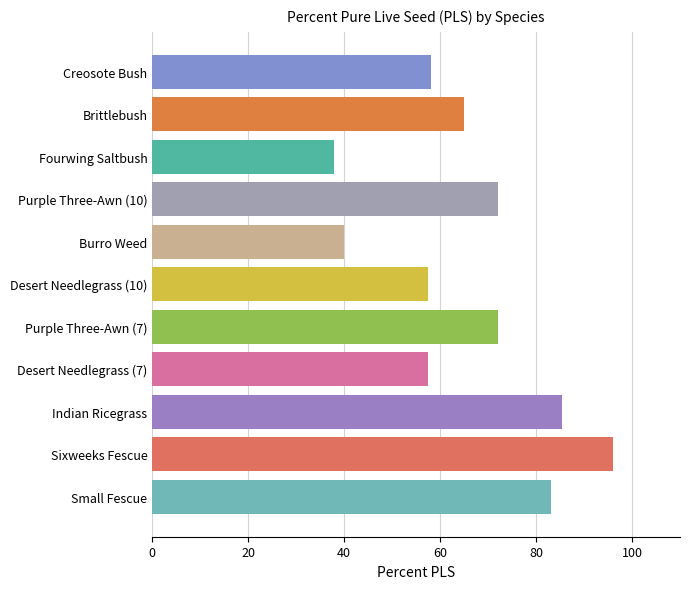

Reading bottom to top, transcribe all the data shown in this chart.

83.2	96.0	85.5	57.5	72.0	57.5	40.0	72.0	37.9	64.9	58.1